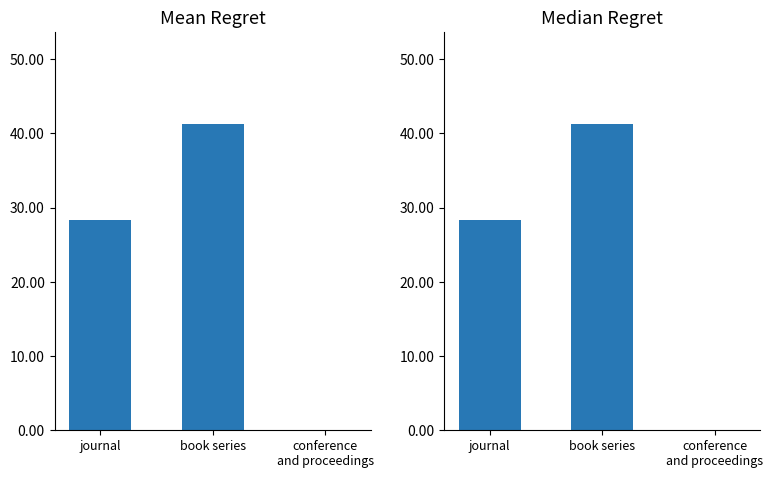

What is the value of the Mean Ref. / Doc. bar at the 1st from the left?

28.3